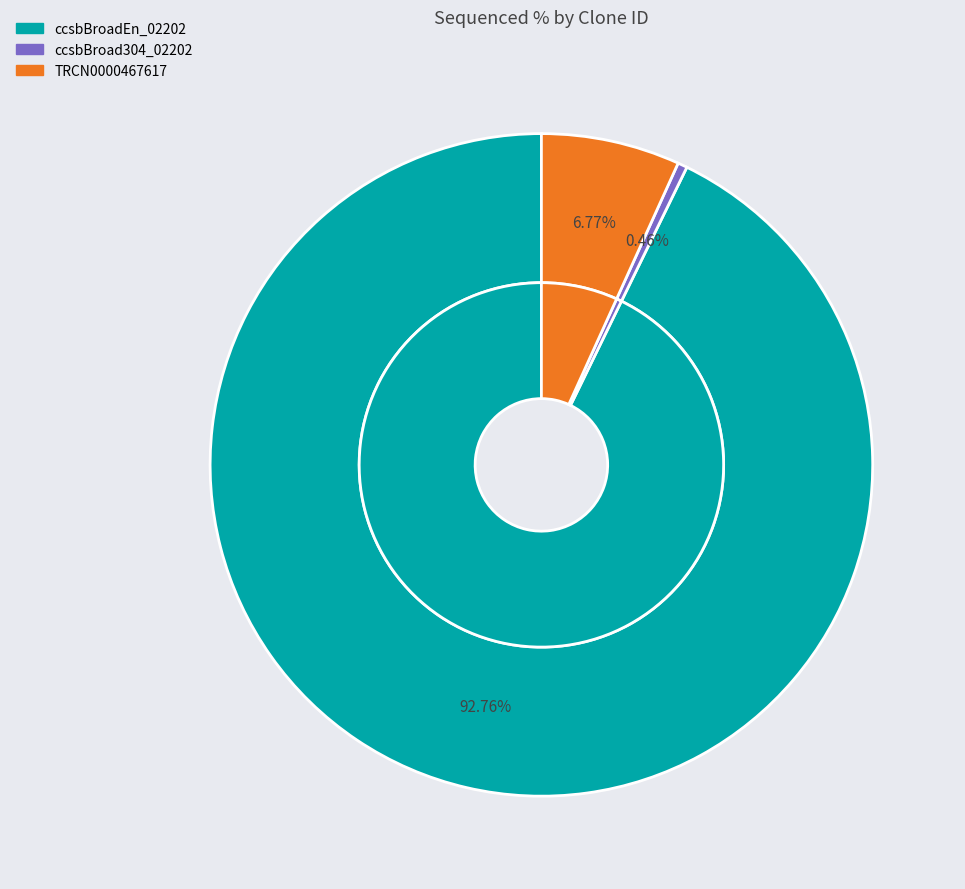

Which slice is the smallest?

ccsbBroad304_02202